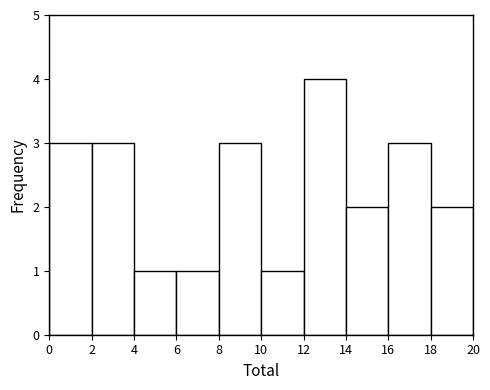

Reading left to right, transcribe this chart: for each bar, give the range it covers on the x-axis and its height. The values are not printed on the chart, so give them approximately, as read against the axis.

0 to 2: 3
2 to 4: 3
4 to 6: 1
6 to 8: 1
8 to 10: 3
10 to 12: 1
12 to 14: 4
14 to 16: 2
16 to 18: 3
18 to 20: 2